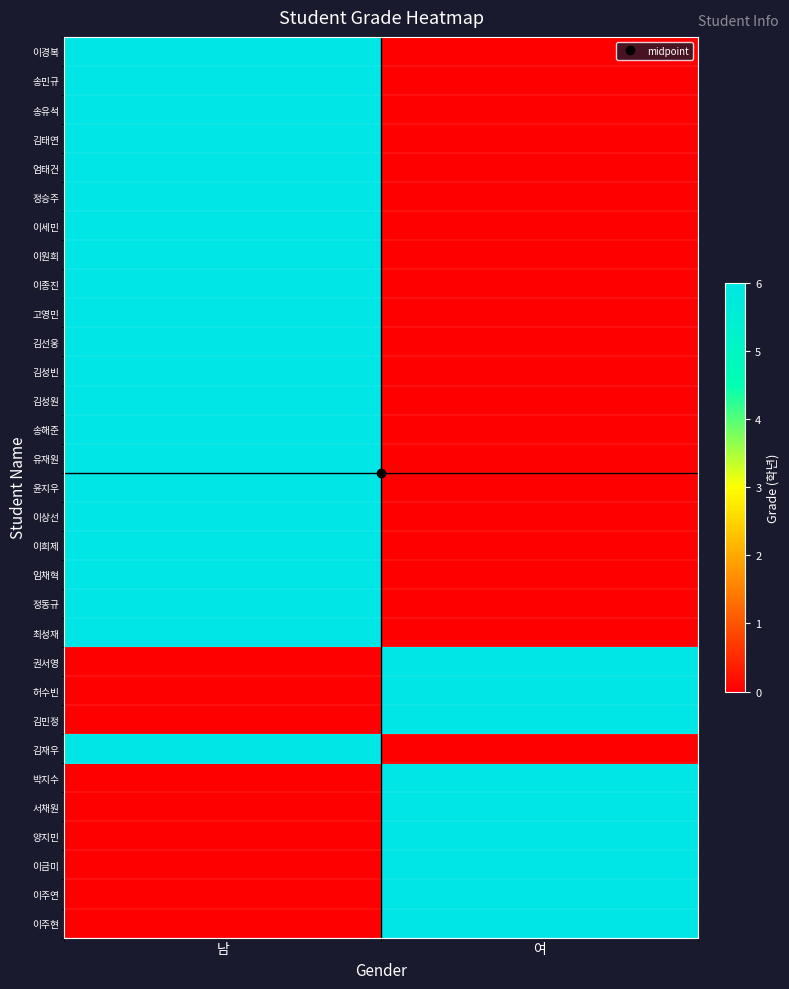

What is the greatest value displayed?

6